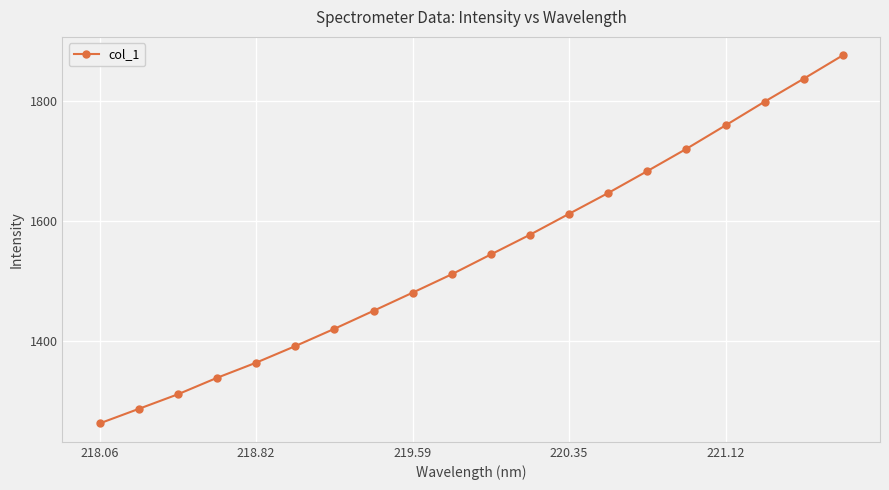

Is this an area chart (filled region under the line)?

No